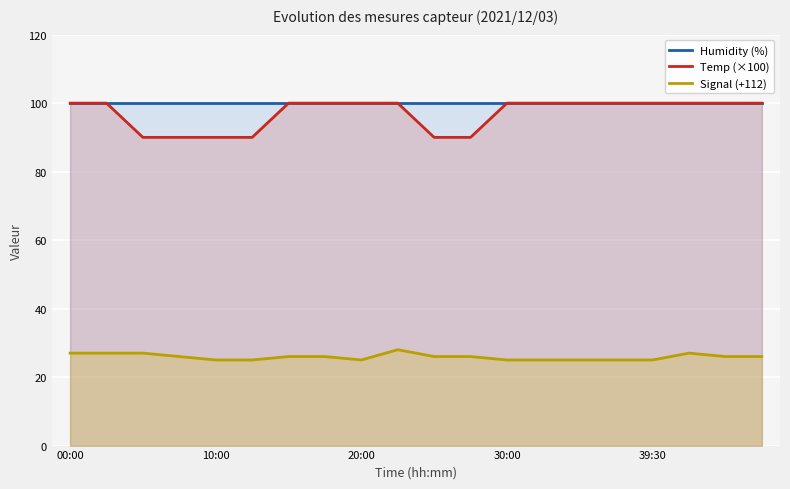

True or false: Humidity (%) and Signal (+112) intersect in this chart.

False